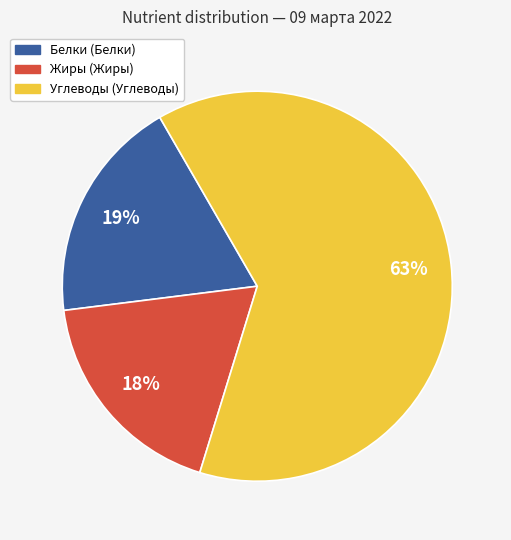

To the nearest percent, what is the difference between the largest and smallest slice percentages?

45%